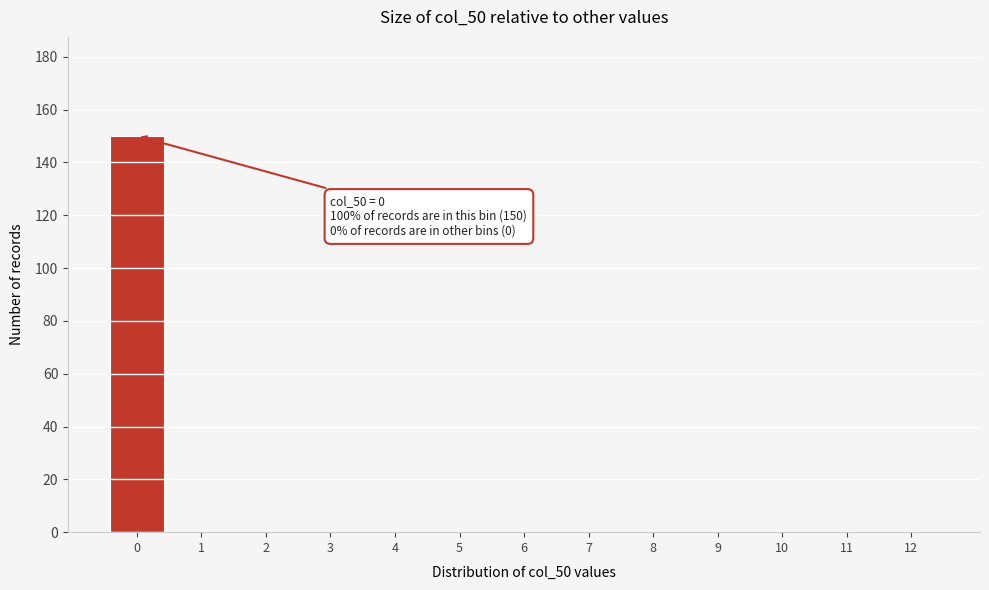

Reading right to left, list all the values displayed in this chart.

12=0	11=0	10=0	9=0	8=0	7=0	6=0	5=0	4=0	3=0	2=0	1=0	0=150